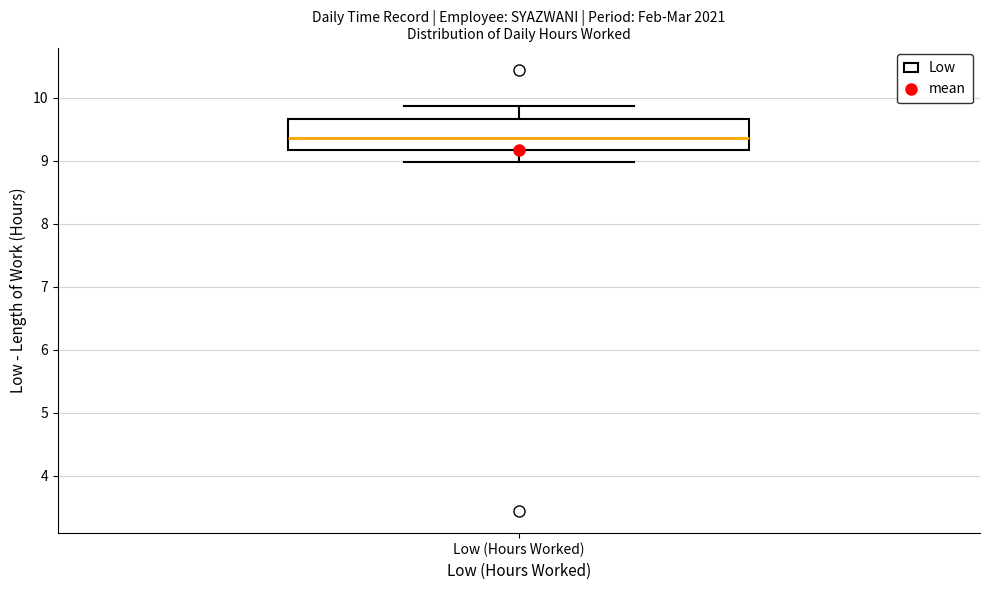

Where does the median line of the box for Low (Hours Worked) sit on the y-axis? The values are not printed on the chart, so give them approximately, as read against the axis.

9.4